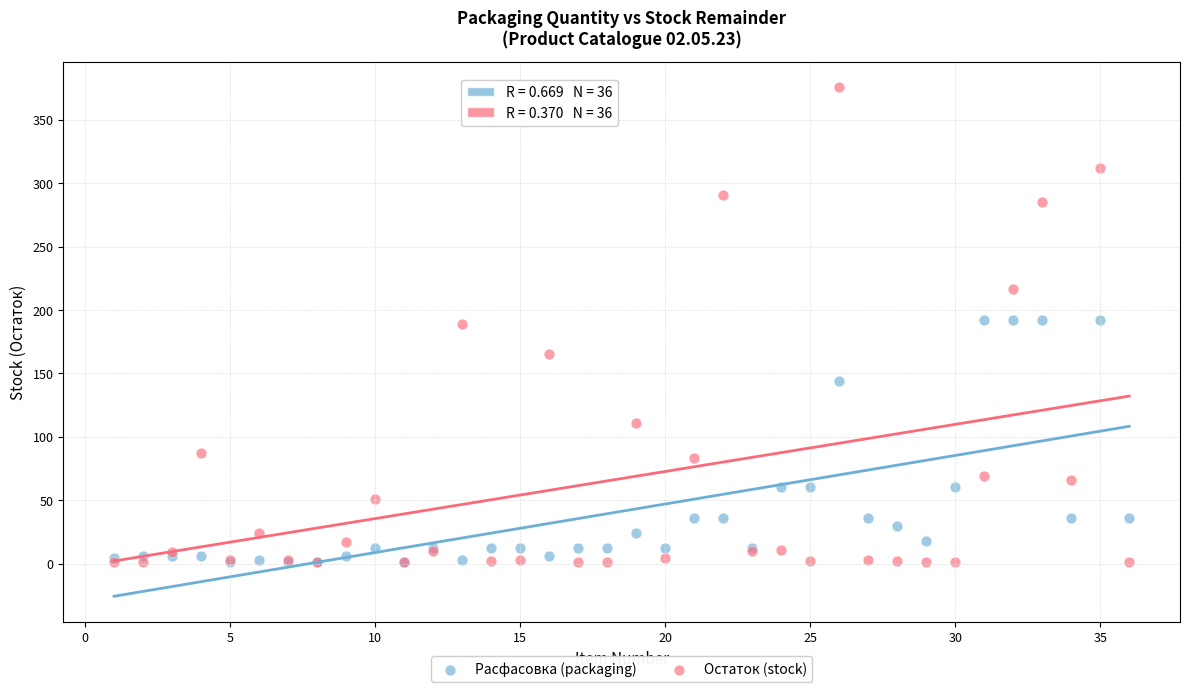

Which series has the widest spread of Y values?

Остаток (stock)